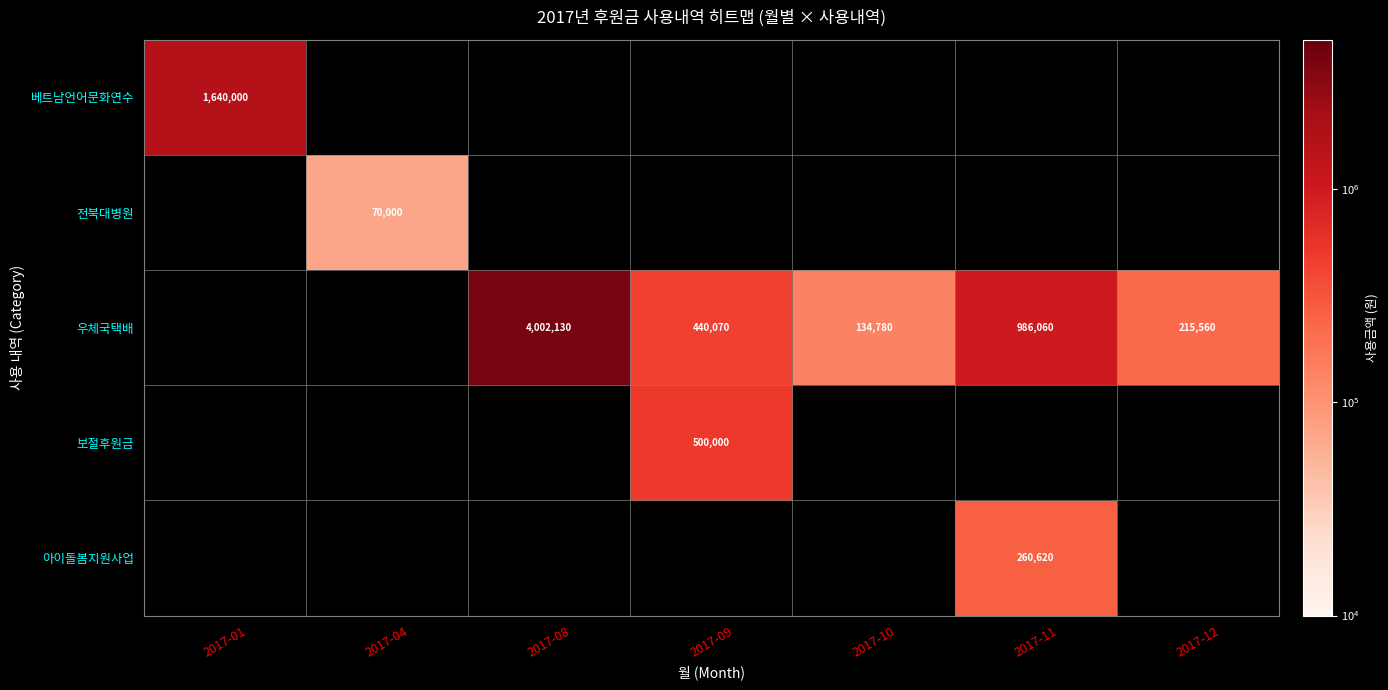

True or false: 우체국택배 has a value of 215560 at 2017-12.

True